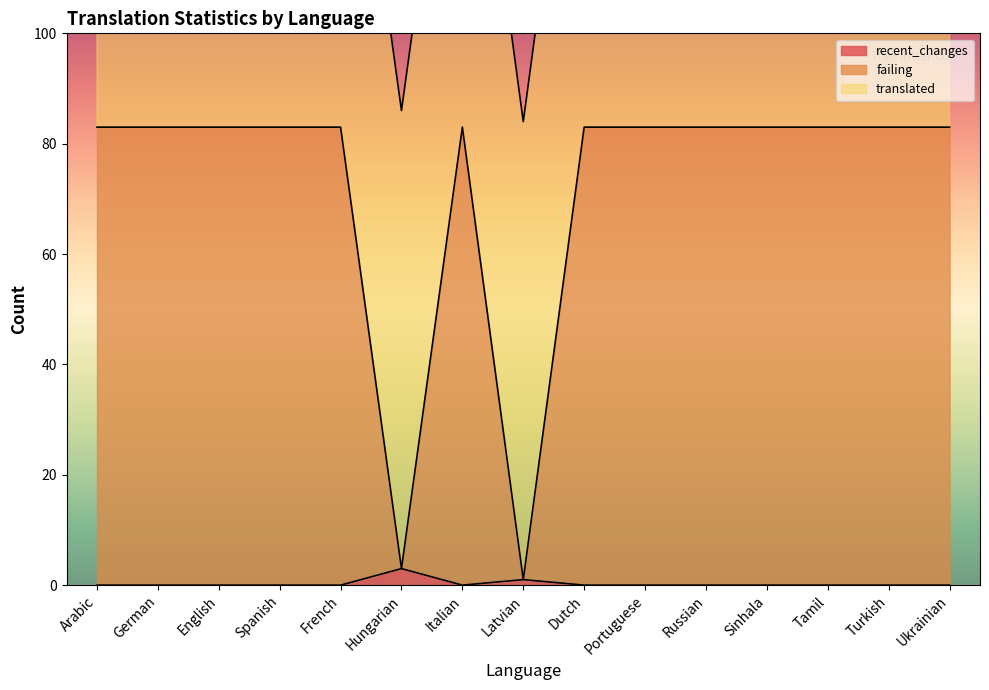

True or false: failing and recent_changes intersect in this chart.

False